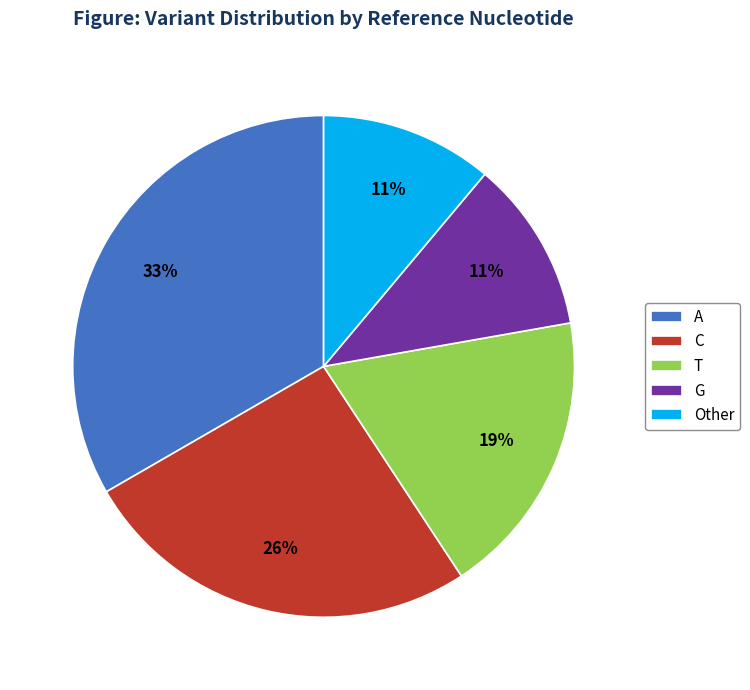

How many segments does this pie chart have?

5